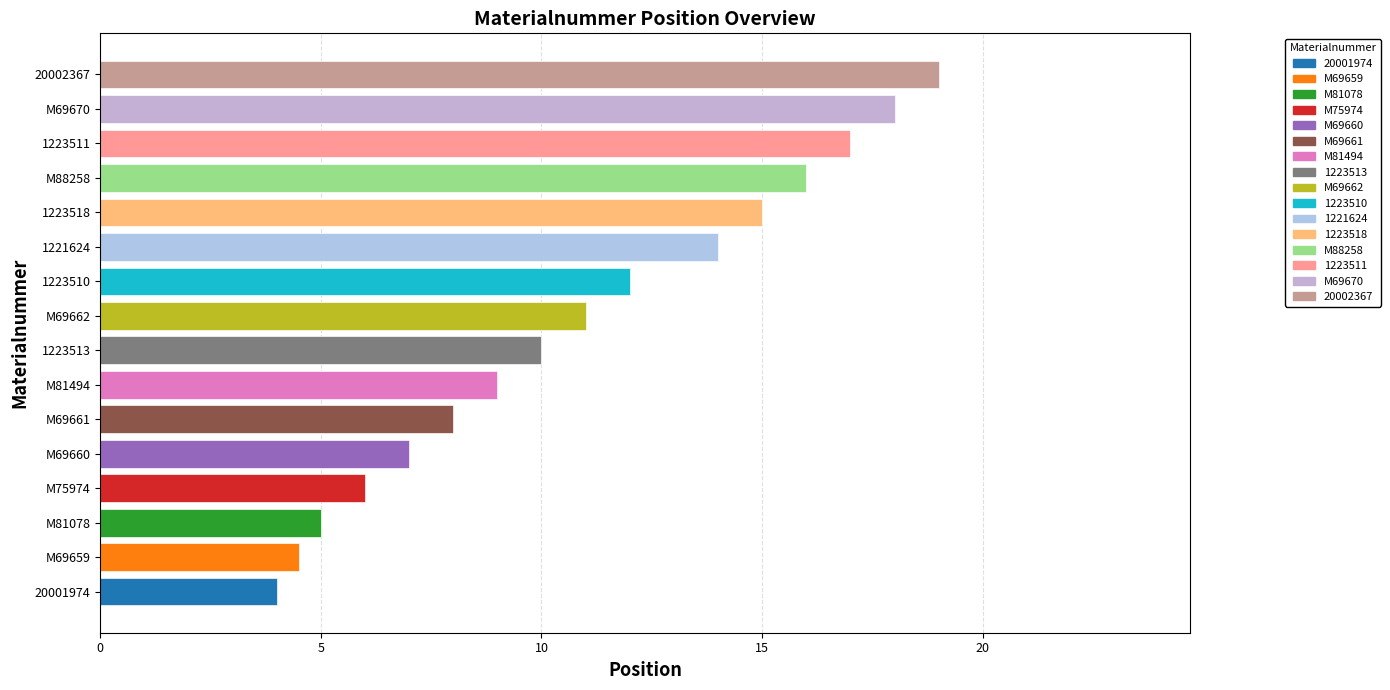

Between 1223518 and 1223513, which is larger?

1223518